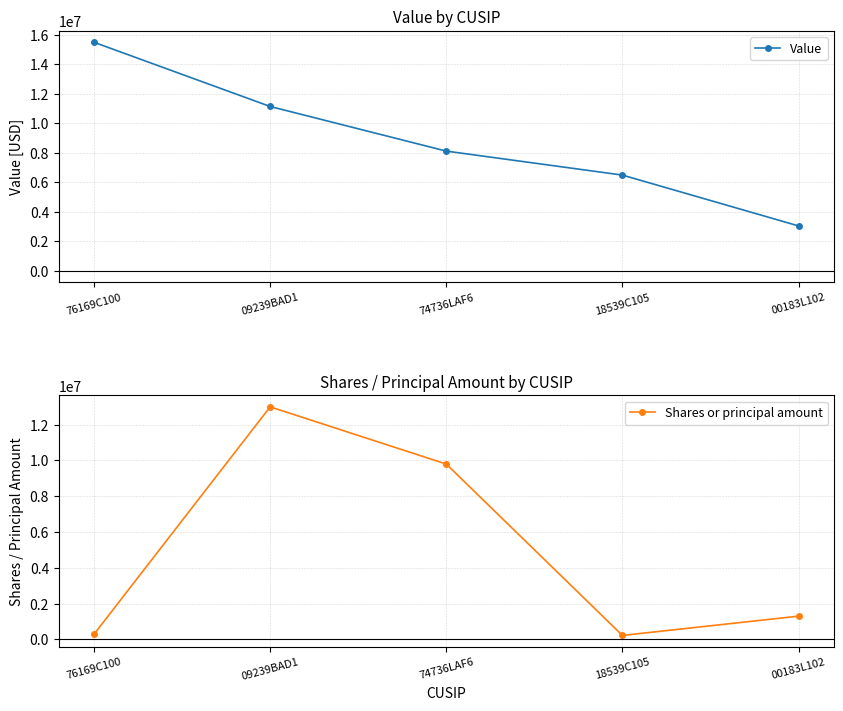

At which label does Shares or principal amount reach its minimum?

18539C105